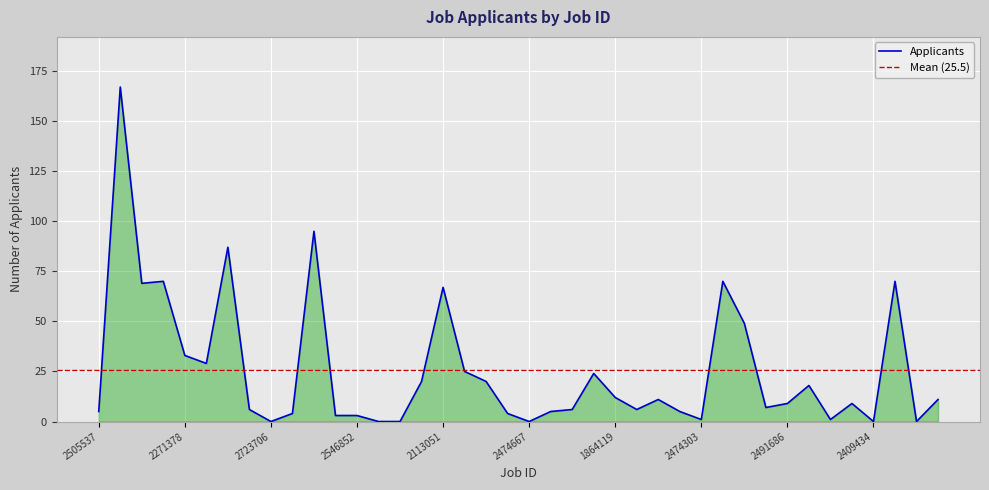

Which category has the highest value across all series?

821467